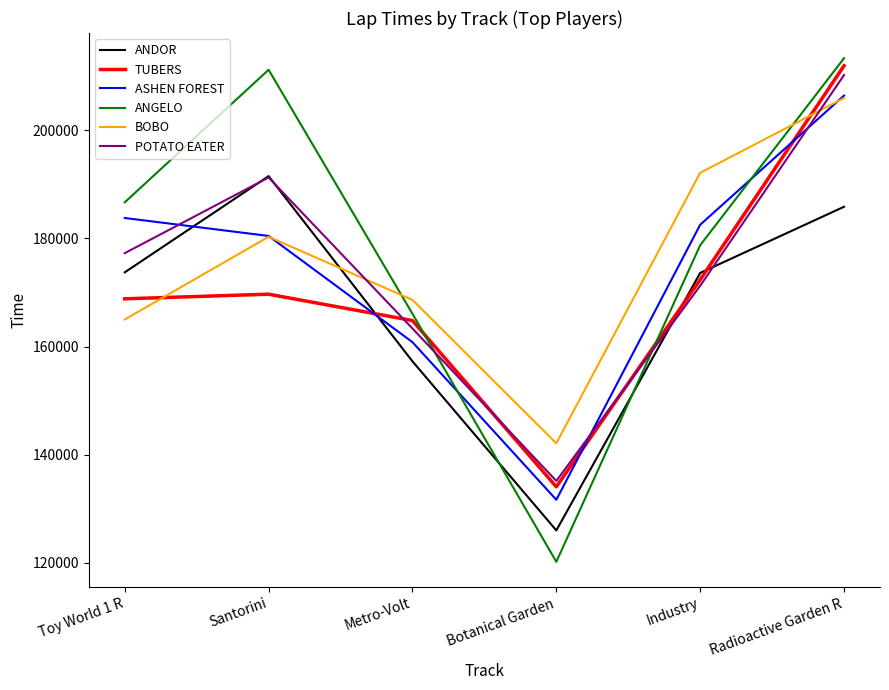

In TUBERS, how many points are lower than both neighbors (excluding endpoints)?

1